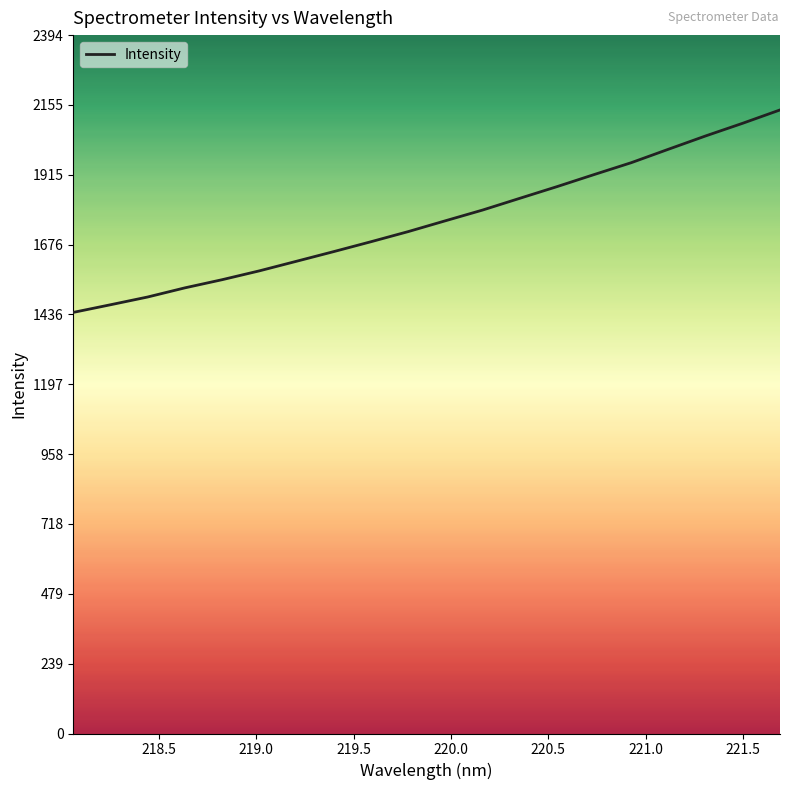

What is the difference between the maximum and minimum values?

694.0